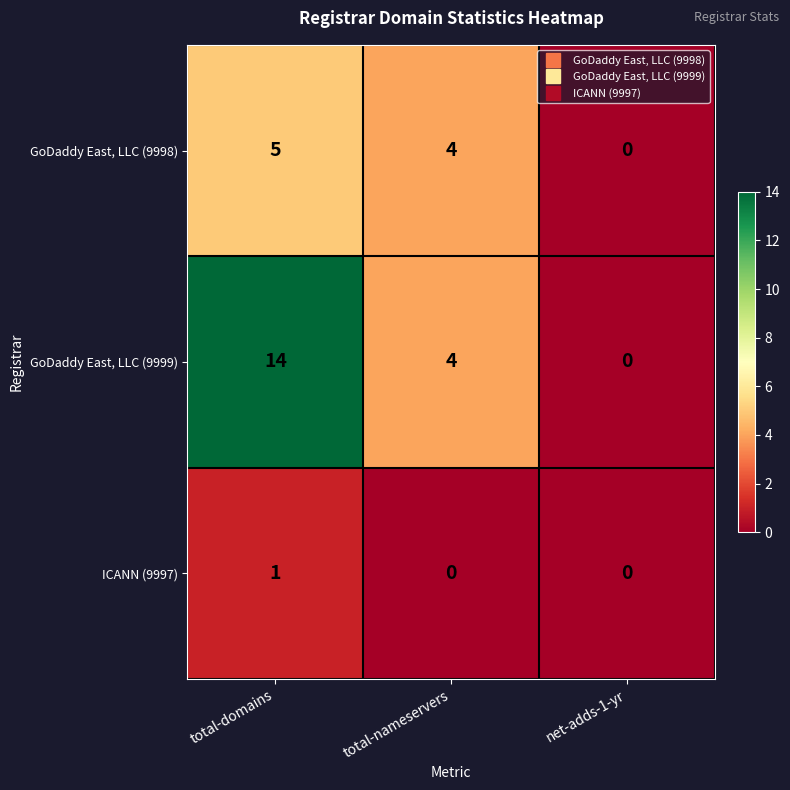

Which series has the largest range (max minus min)?

GoDaddy East, LLC (9999)